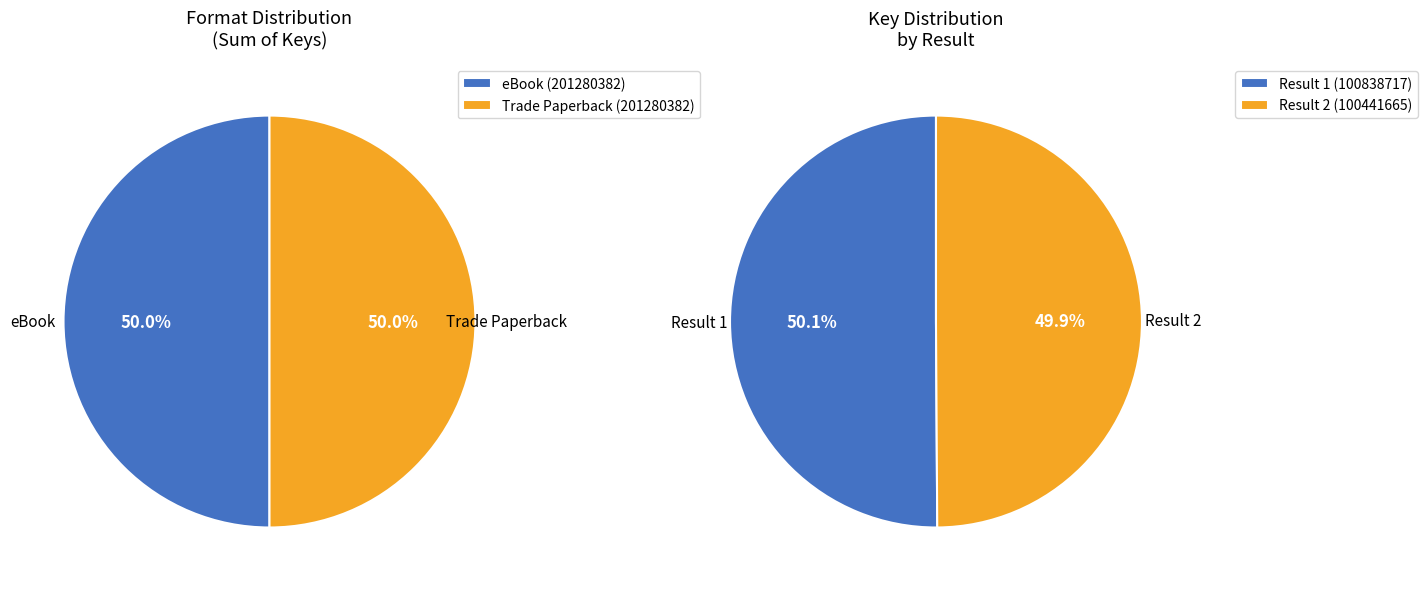

Count the number of slices in the pie.

2